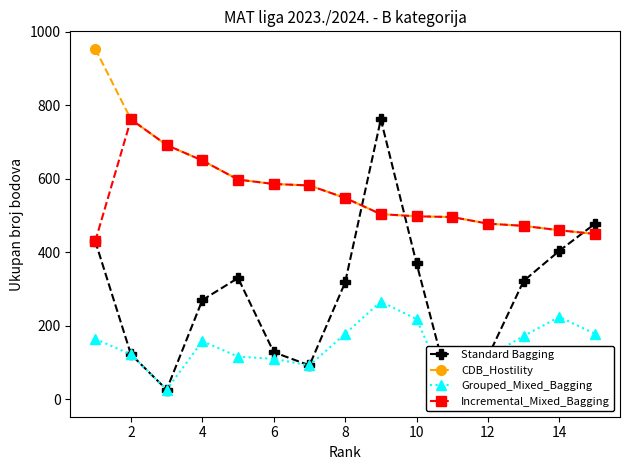

True or false: Incremental_Mixed_Bagging has more than 0 points higher than both neighbors.

True